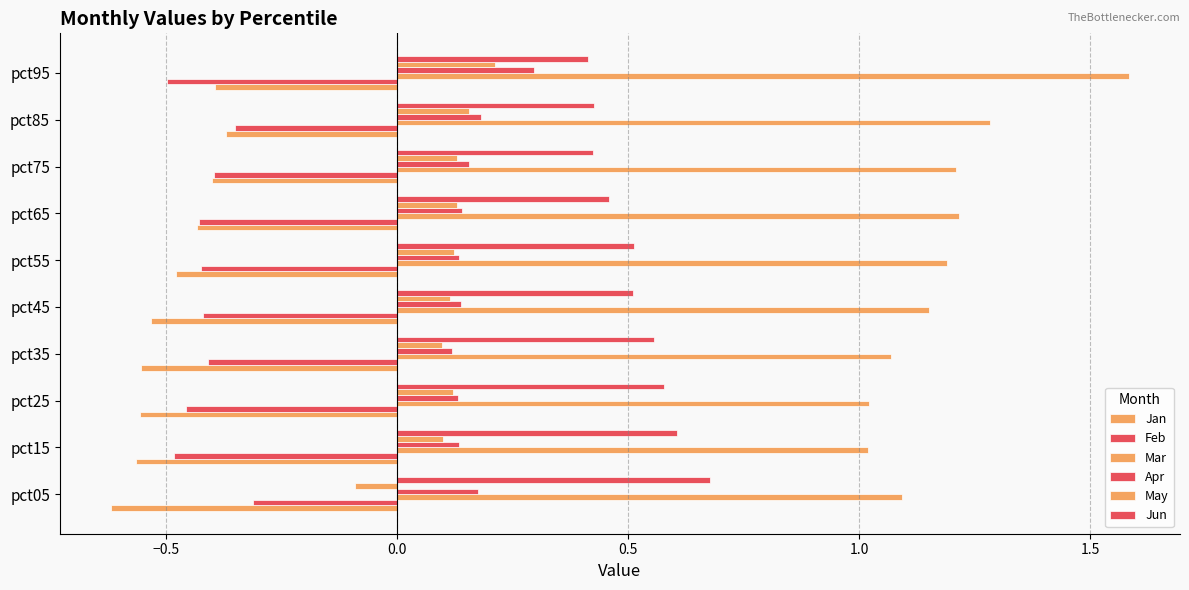

Count the number of data series in this chart.

6